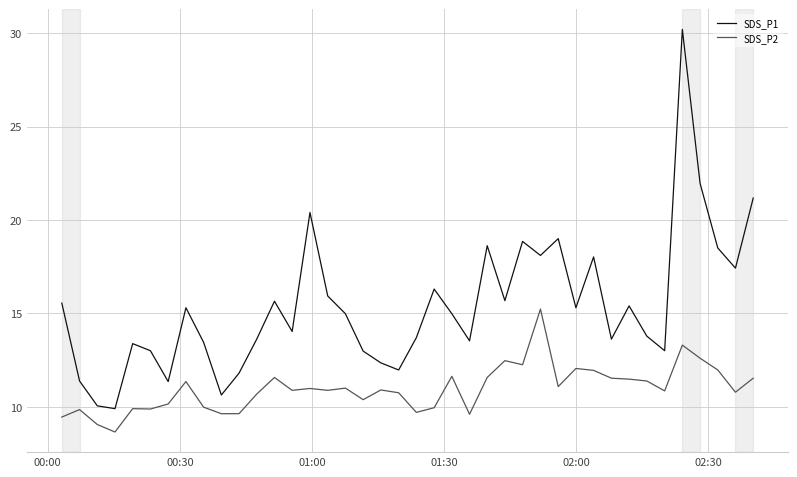

Which series has the widest spread of values?

SDS_P1